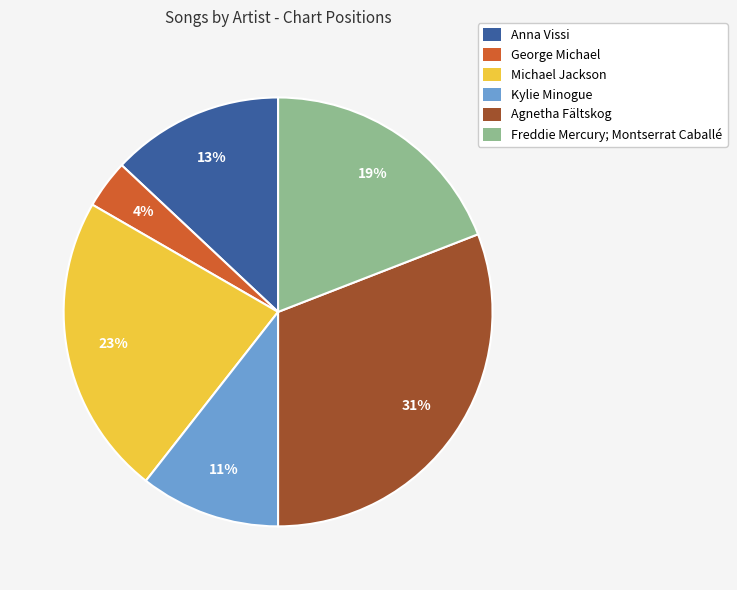

Which category has the smallest portion of the pie?

George Michael